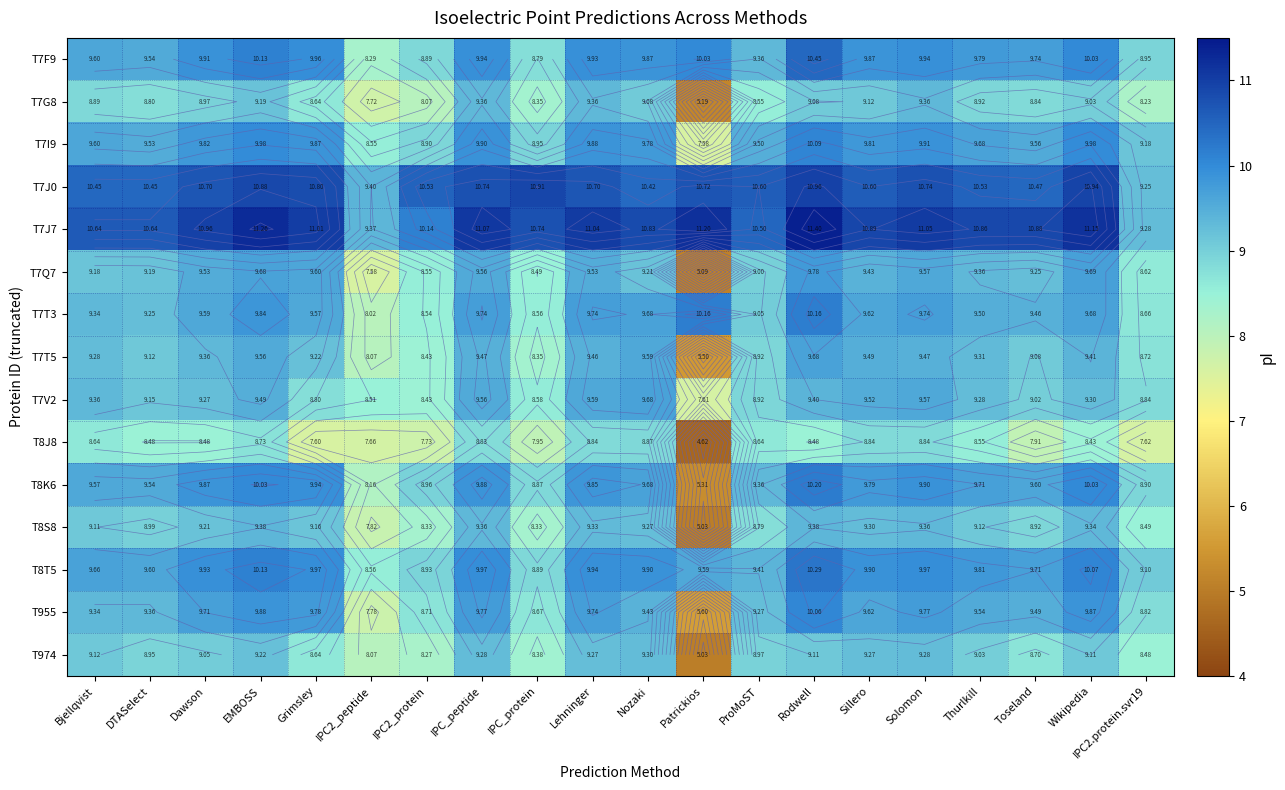

At which label does T7G8 reach its peak?

IPC_peptide